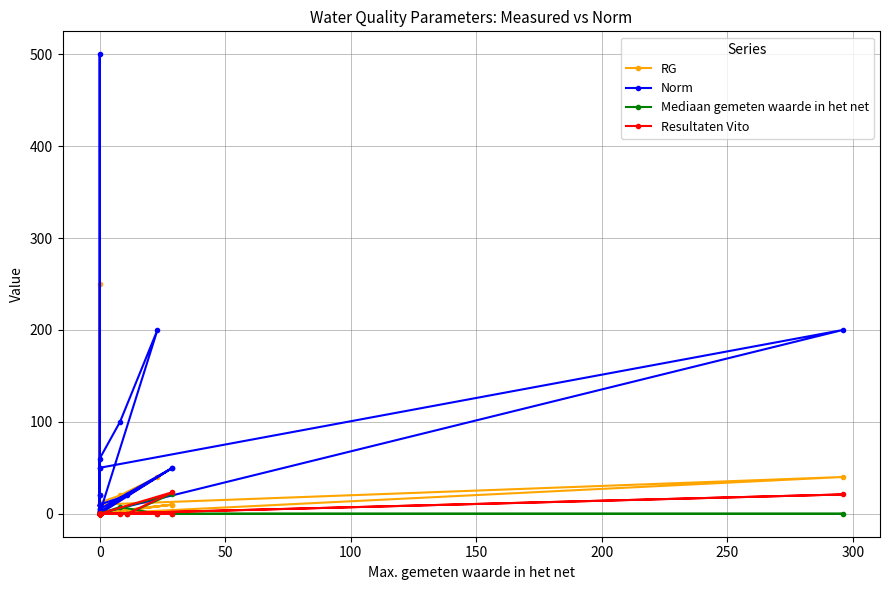

Which series ends up on top after the final intersection of Mediaan gemeten waarde in het net and RG?

RG